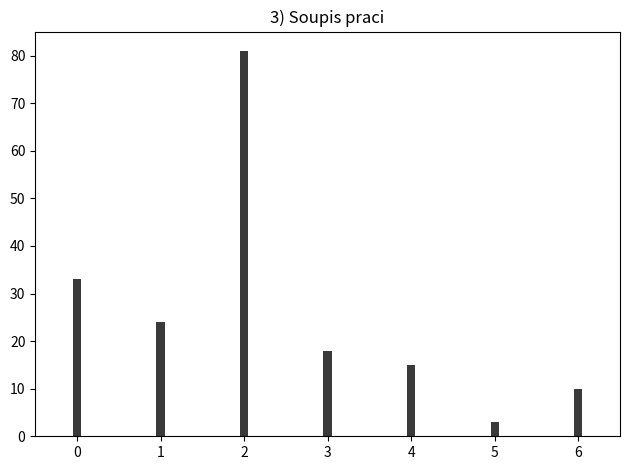

Reading left to right, extract all data points from this chart.

33	24	81	18	15	3	10